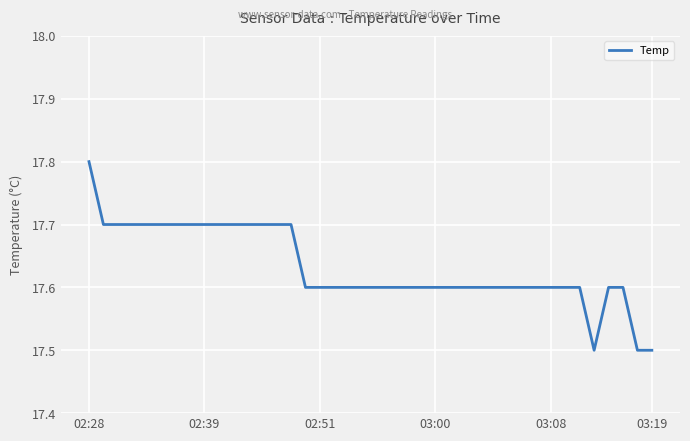

What is the difference between the maximum and minimum values?

0.3